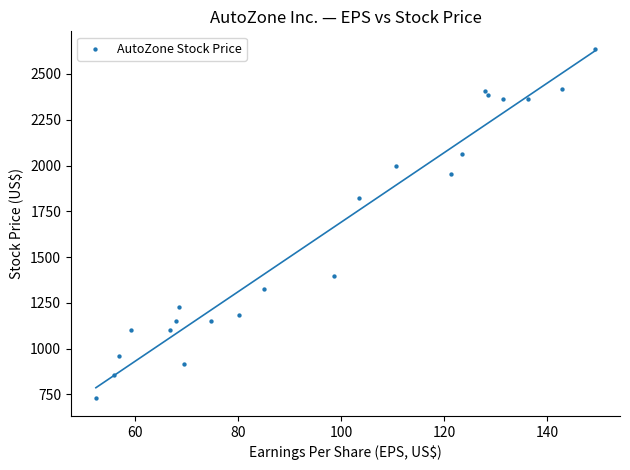

What is the range of X values (max minus min)?

97.0